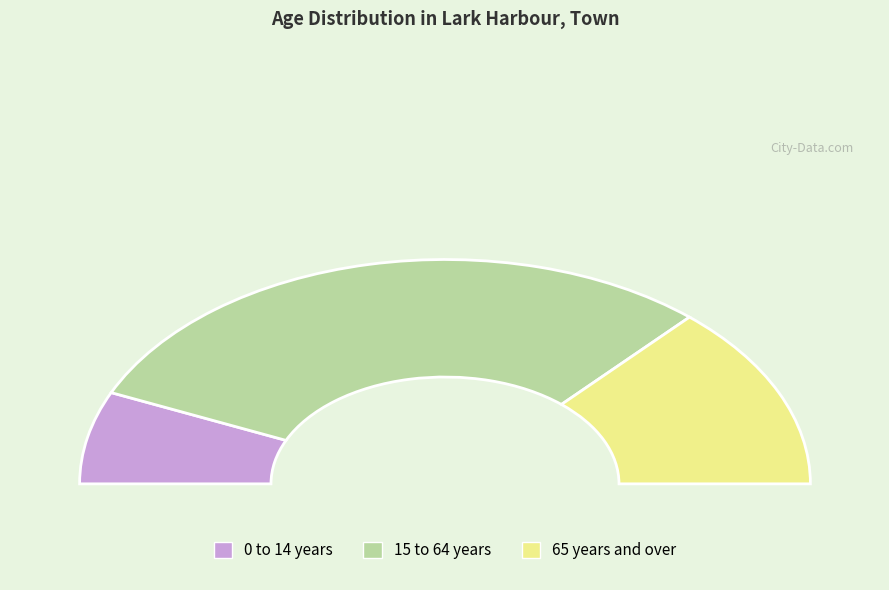

Combined, do 0 to 14 years and 65 years and over account for over 50%?

No